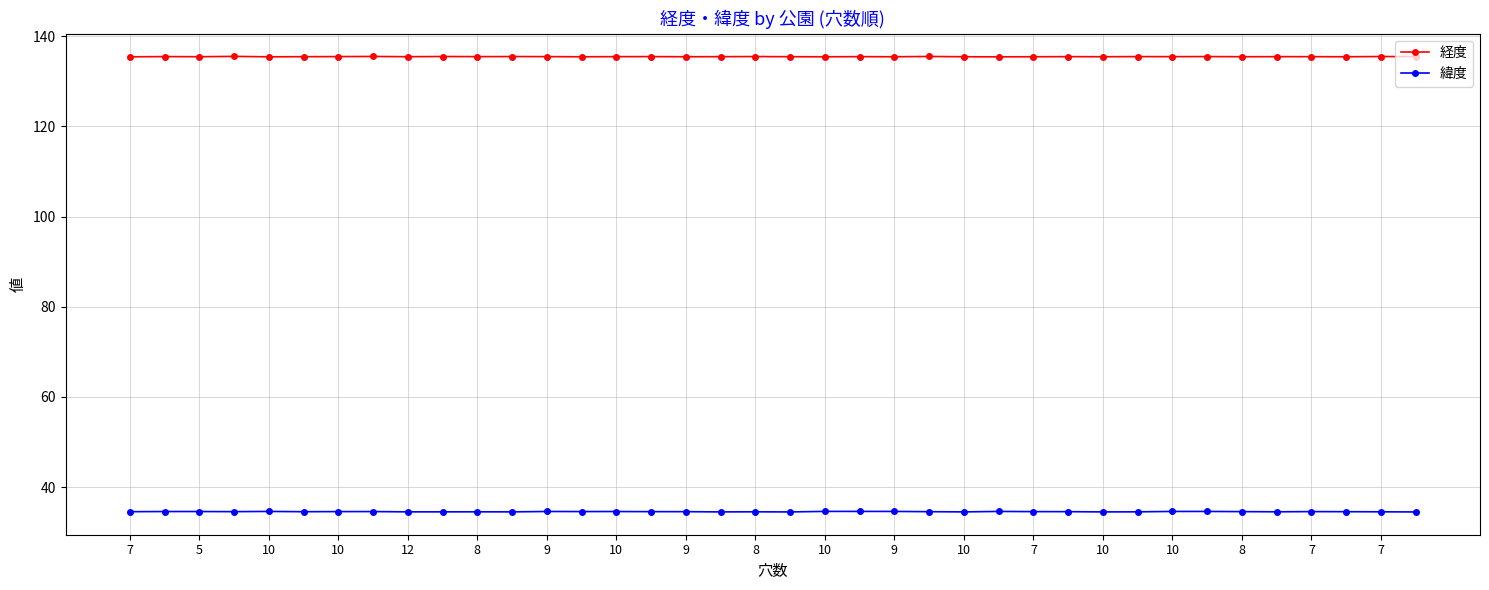

True or false: 経度 and 緯度 intersect in this chart.

False